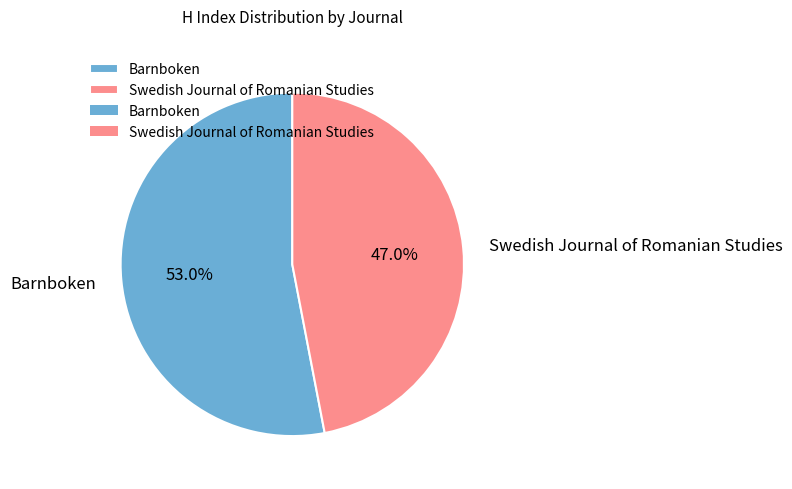

To the nearest percent, what percentage of the pie is Barnboken?

53%